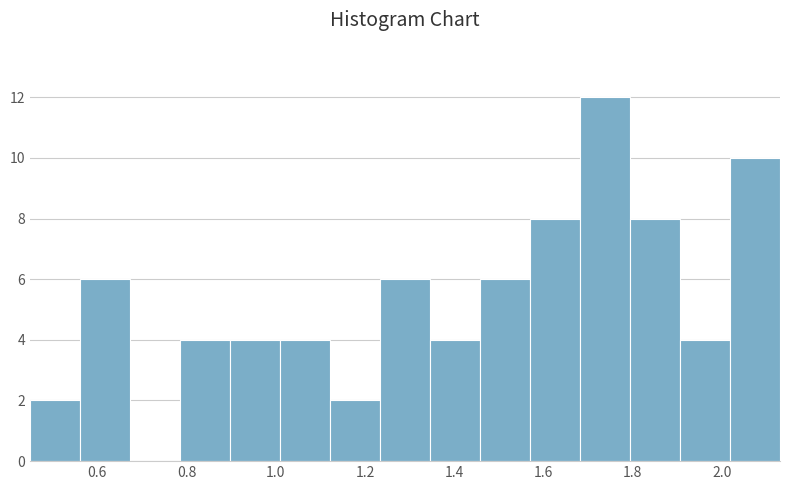

Reading left to right, transcribe this chart: for each bar, give the range it covers on the x-axis and its height. Neither the bar edges nor the heights are printed on the chart, so give them approximately, as read against the axes.

0.450 to 0.562: 2
0.562 to 0.674: 6
0.674 to 0.786: 0
0.786 to 0.898: 4
0.898 to 1.010: 4
1.010 to 1.122: 4
1.122 to 1.234: 2
1.234 to 1.346: 6
1.346 to 1.458: 4
1.458 to 1.570: 6
1.570 to 1.682: 8
1.682 to 1.794: 12
1.794 to 1.906: 8
1.906 to 2.018: 4
2.018 to 2.130: 10